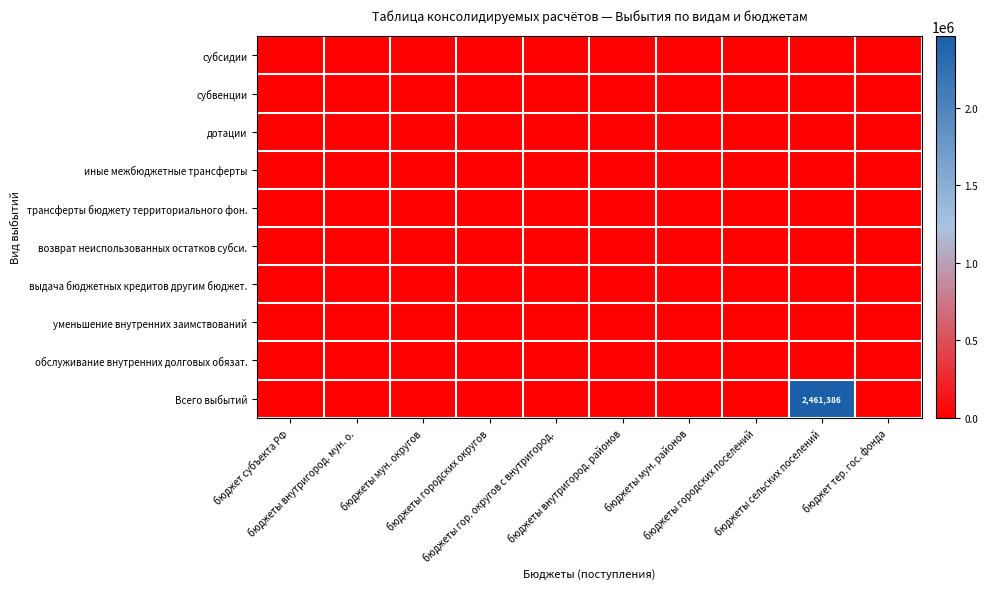

What is the maximum value shown in the chart?

2461385.7